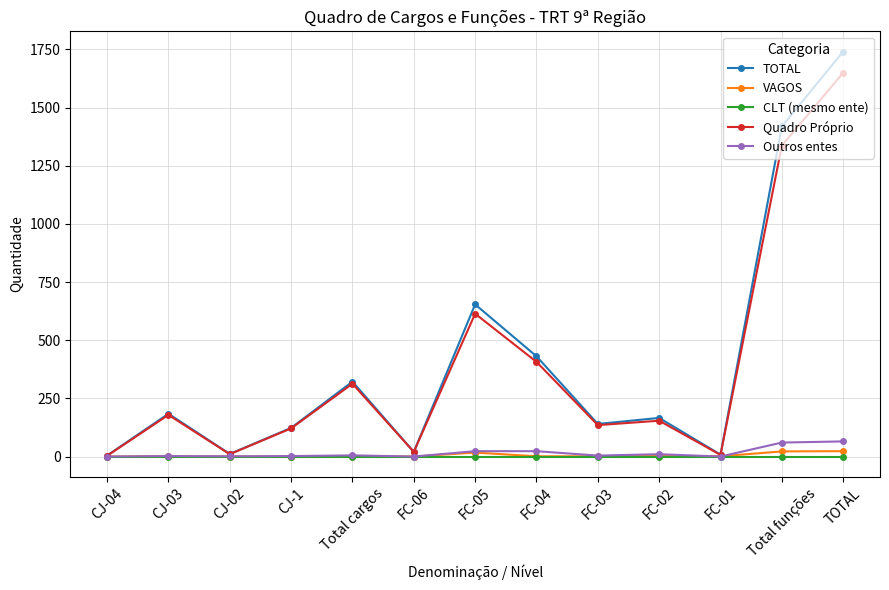

How many lines are shown in the chart?

5